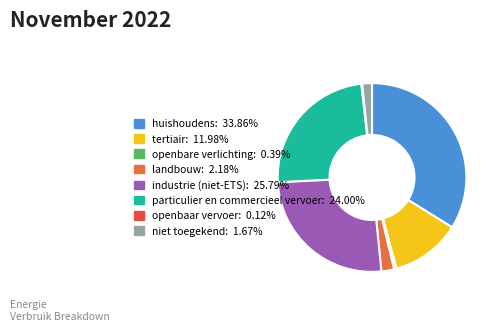

Rank the categories by value from highest to lowest.

huishoudens, industrie (niet-ETS), particulier en commercieel vervoer, tertiair, landbouw, niet toegekend, openbare verlichting, openbaar vervoer